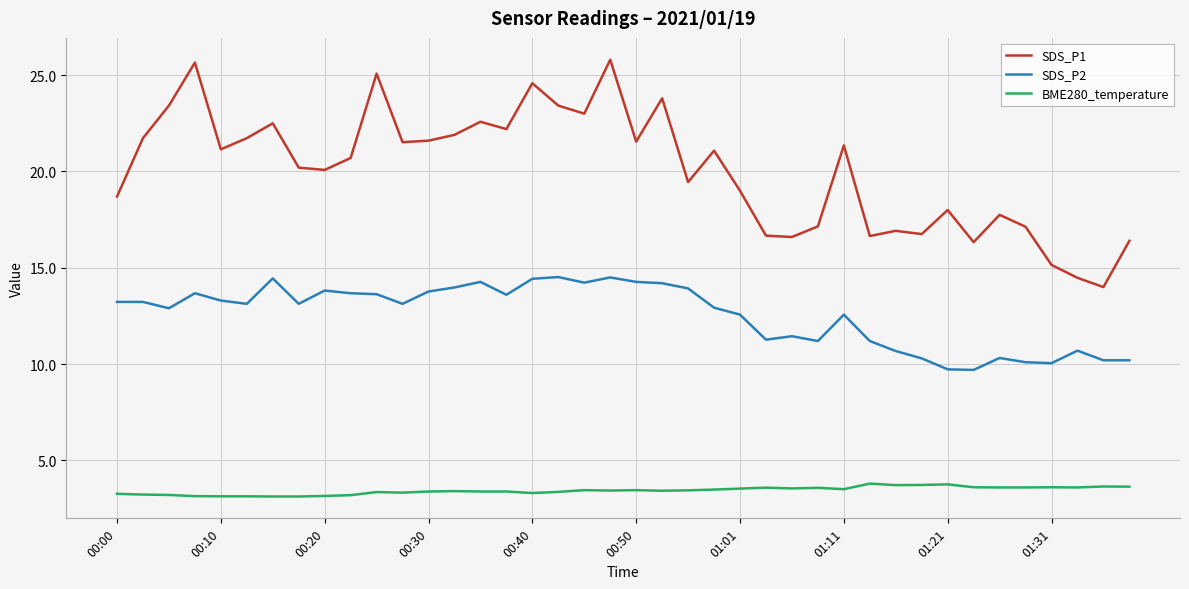

Rank the series by their maximum value, from lowest to highest.

BME280_temperature, SDS_P2, SDS_P1